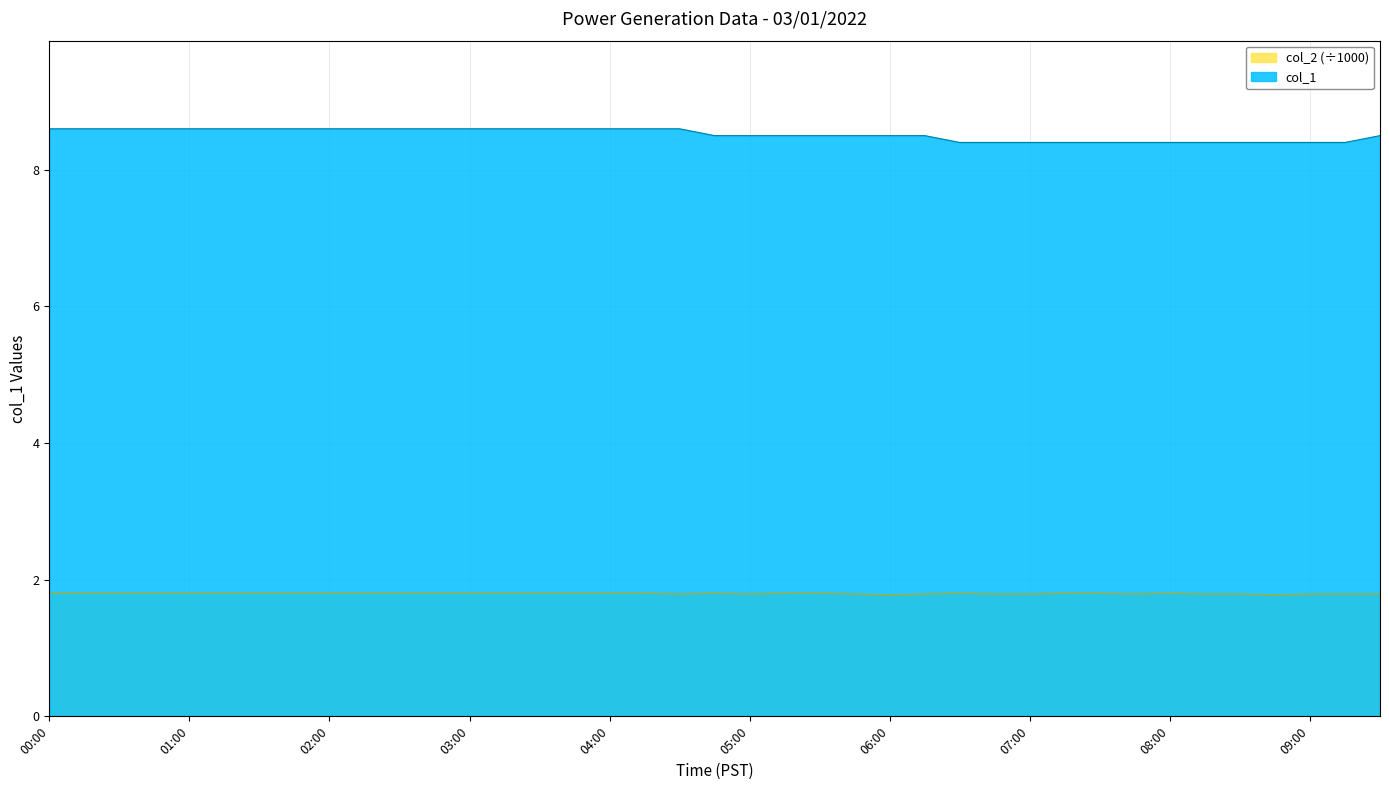

What is the label of the 28th point from the right?

02:45